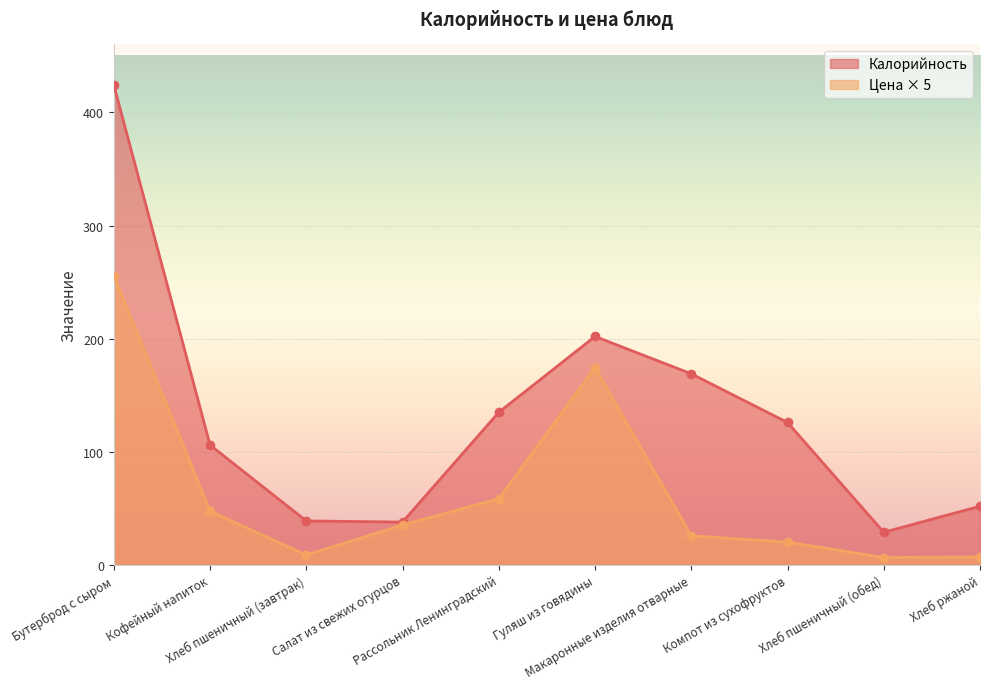

What is the spread (max minus min) of values at Хлеб пшеничный (обед)?

22.4